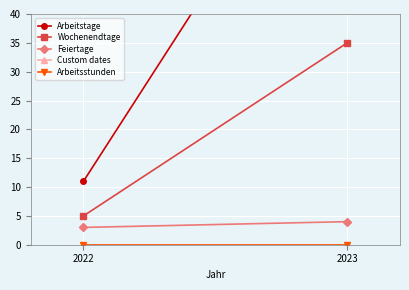

Is this an area chart (filled region under the line)?

No